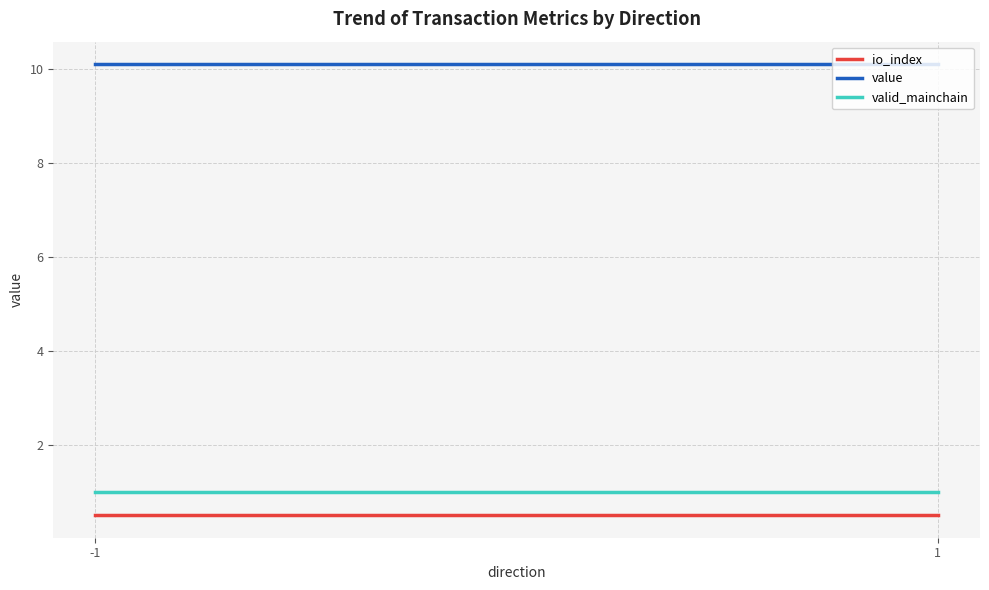

Reading right to left, list all the values displayed in this chart.

io_index: 0.5	0.5
value: 10.1	10.1
valid_mainchain: 1.0	1.0